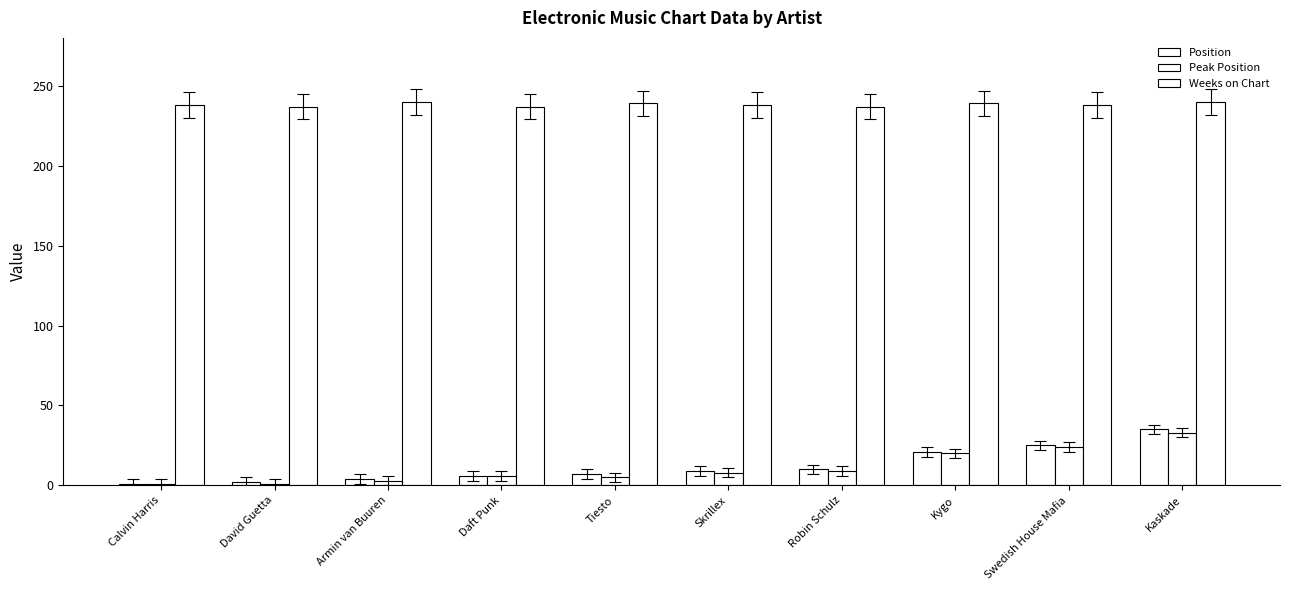

How many data points does each series have?

10